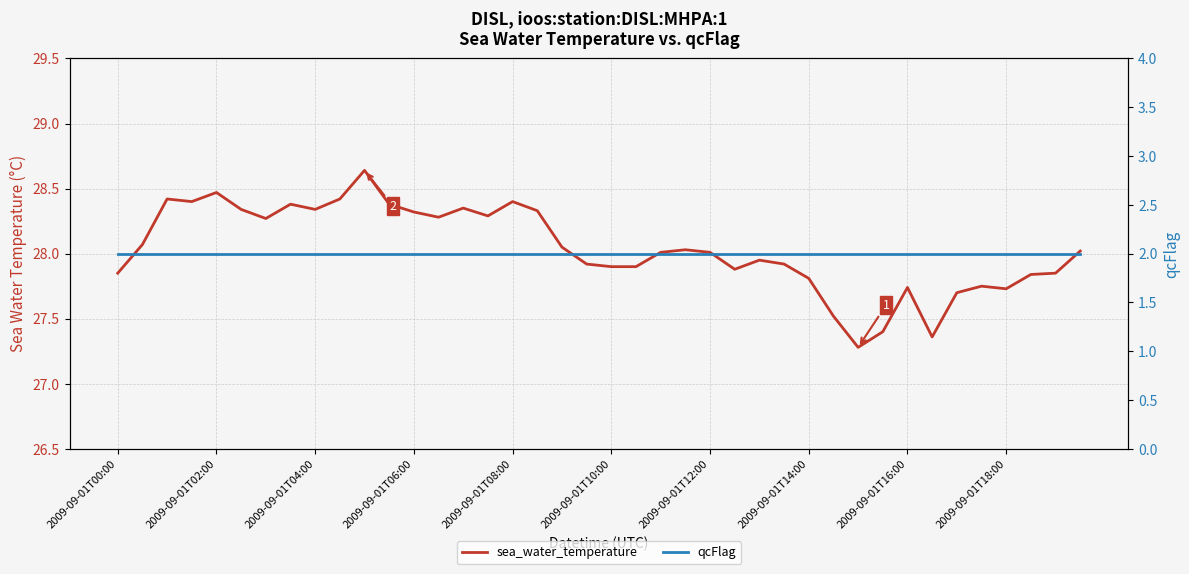

What value does the qcFlag series have at 34?

2.0